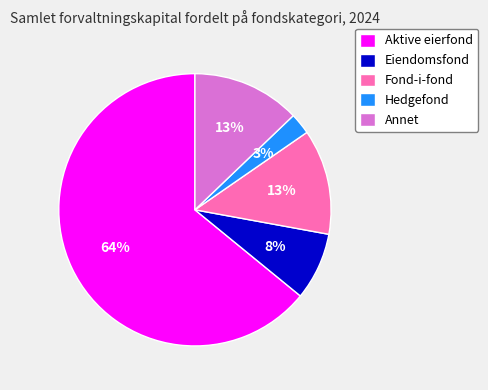

Do Annet and Aktive eierfond together represent more than half of the pie?

Yes